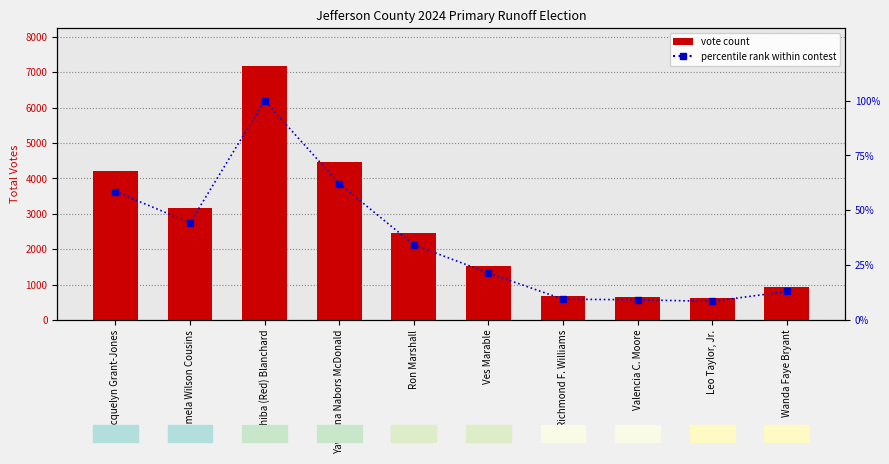

At which category is the sum across all series the highest?

Yashiba (Red) Blanchard